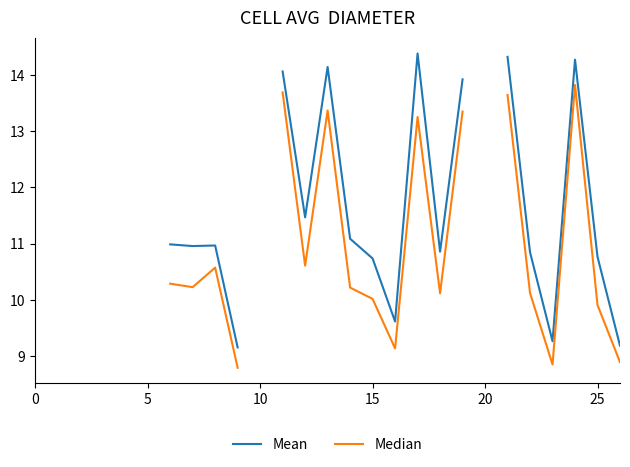

The value of Mean at 12 is 11.5. True or false?

True